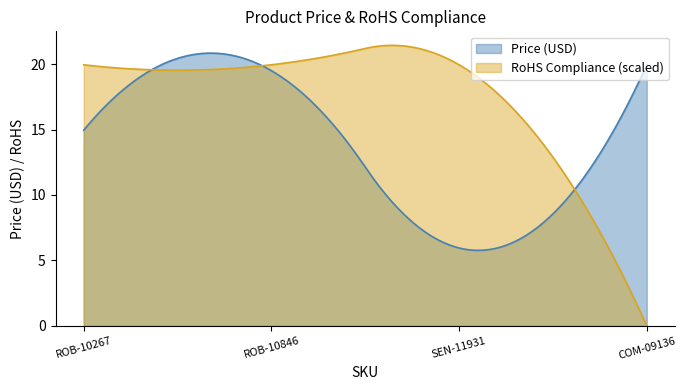

Reading right to left, list all the values displayed in this chart.

Price (USD): COM-09136=19.9	SEN-11931=6.0	ROB-10846=19.5	ROB-10267=14.9
RoHS Compliance: COM-09136=0.0	SEN-11931=1.0	ROB-10846=1.0	ROB-10267=1.0